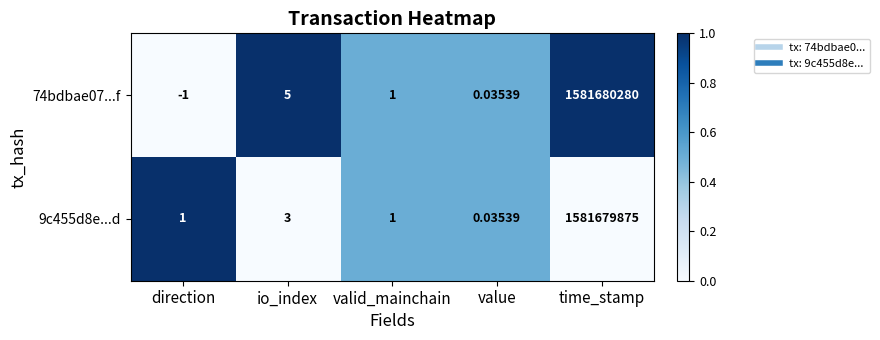

Where does the 74bdbae07...f series first go above 1?

io_index